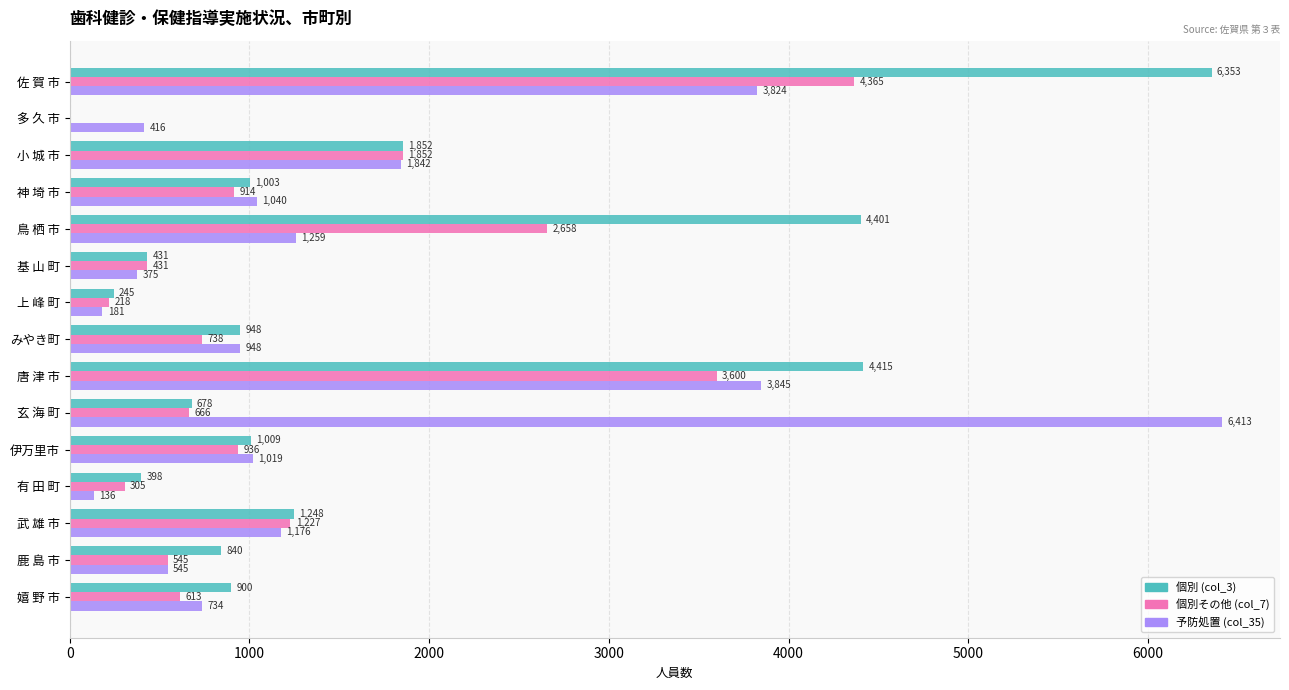

Which series changed the most between みやき町 and 有 田 町?

予防処置 (col_35)